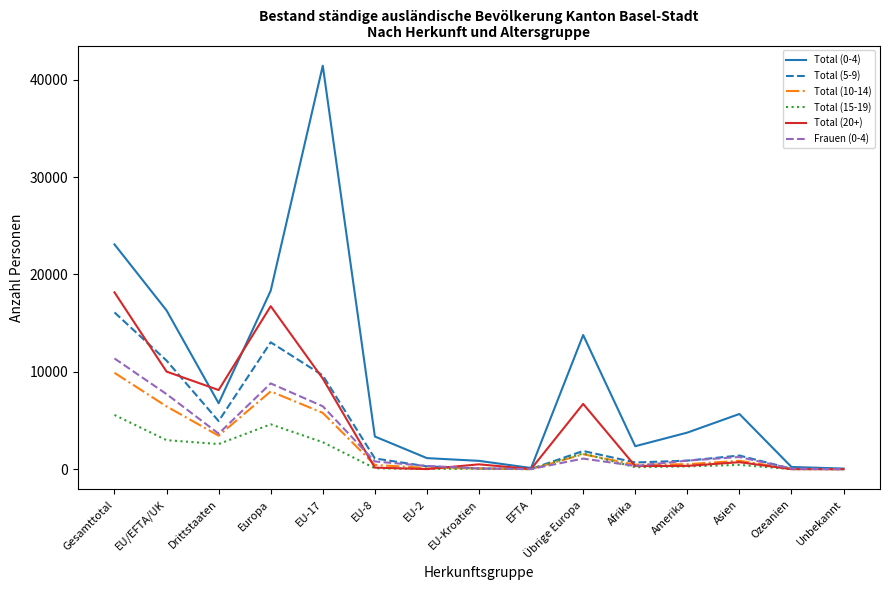

What is the maximum value shown in the chart?

41435